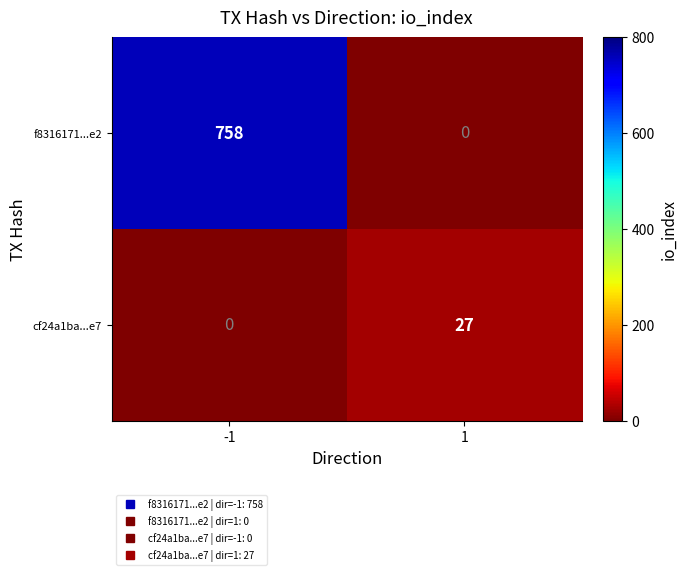

The cf24a1ba...e7 series shows -17 at -1. True or false?

False